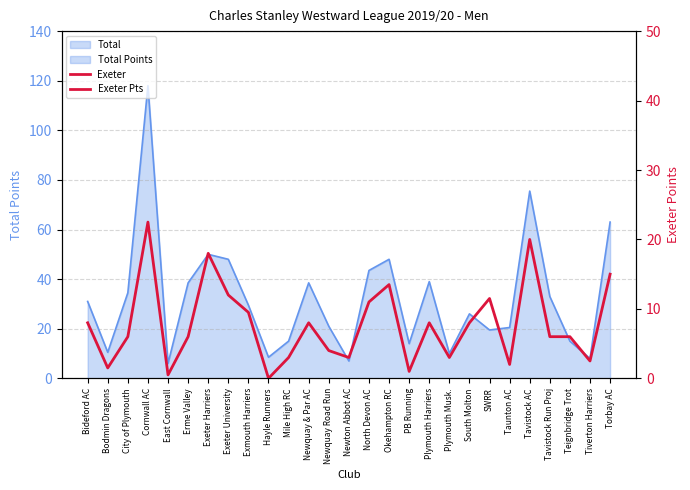

Reading right to left, what are all the values shown in this chart?

Torbay AC=15.0	Tiverton Harriers=2.5	Teignbridge Trot=6.0	Tavistock Run Proj=6.0	Tavistock AC=20.0	Taunton AC=2.0	SWRR=11.5	South Molton=8.0	Plymouth Musk.=3.0	Plymouth Harriers=8.0	PB Running=1.0	Okehampton RC=13.5	North Devon AC=11.0	Newton Abbot AC=3.0	Newquay Road Run=4.0	Newquay & Par AC=8.0	Mile High RC=3.0	Hayle Runners=0.0	Exmouth Harriers=9.5	Exeter University=12.0	Exeter Harriers=18.0	Erme Valley=6.0	East Cornwall=0.5	Cornwall AC=22.5	City of Plymouth=6.0	Bodmin Dragons=1.5	Bideford AC=8.0